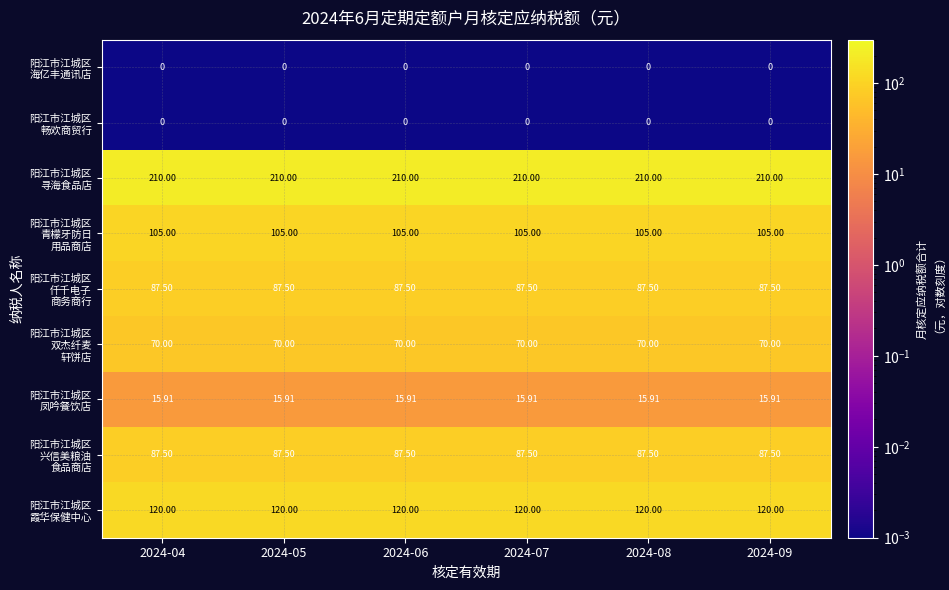

How many series are shown in this chart?

9